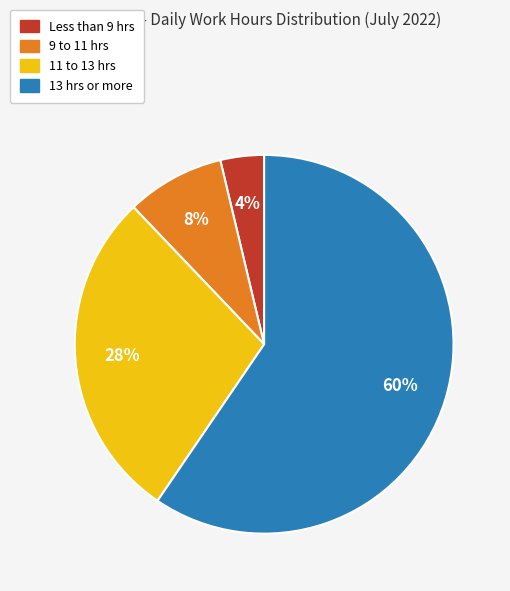

What percentage is the 9 to 11 hrs slice, to the nearest percent?

8%